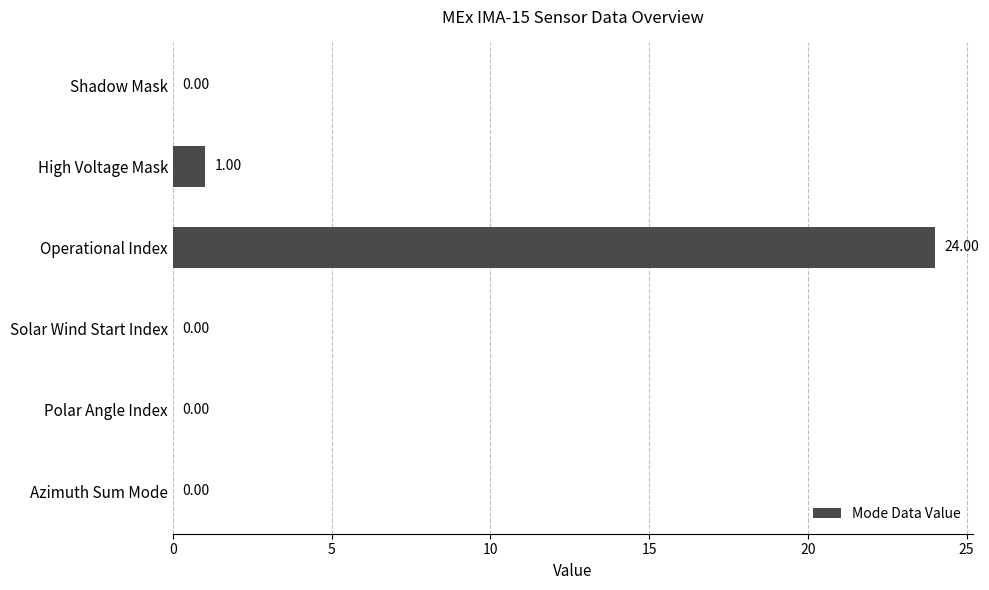

How many values exceed 0?

2